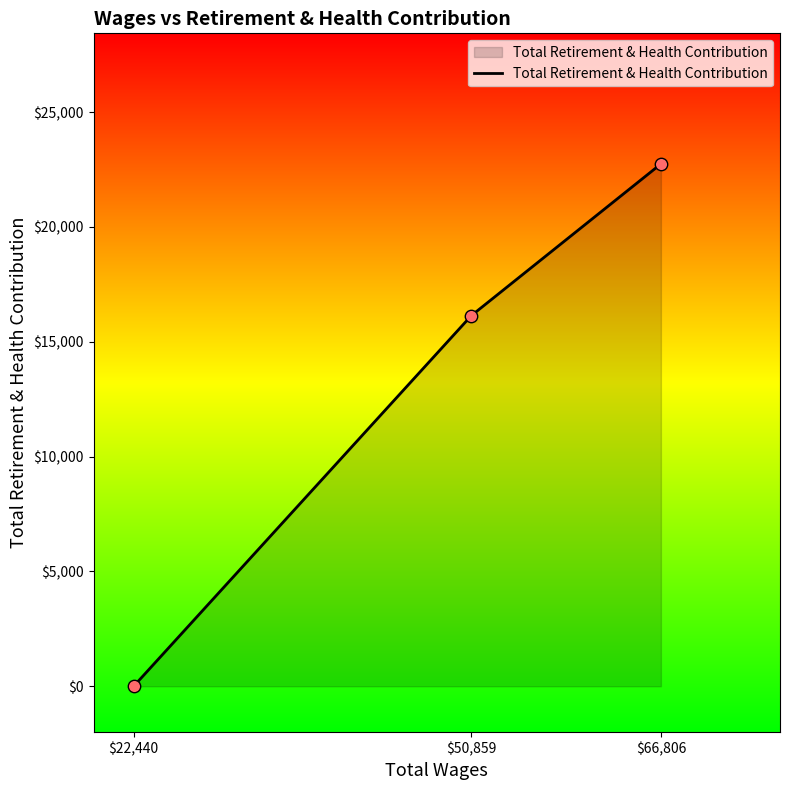

Which has a higher value, $50,859 or $66,806?

$66,806